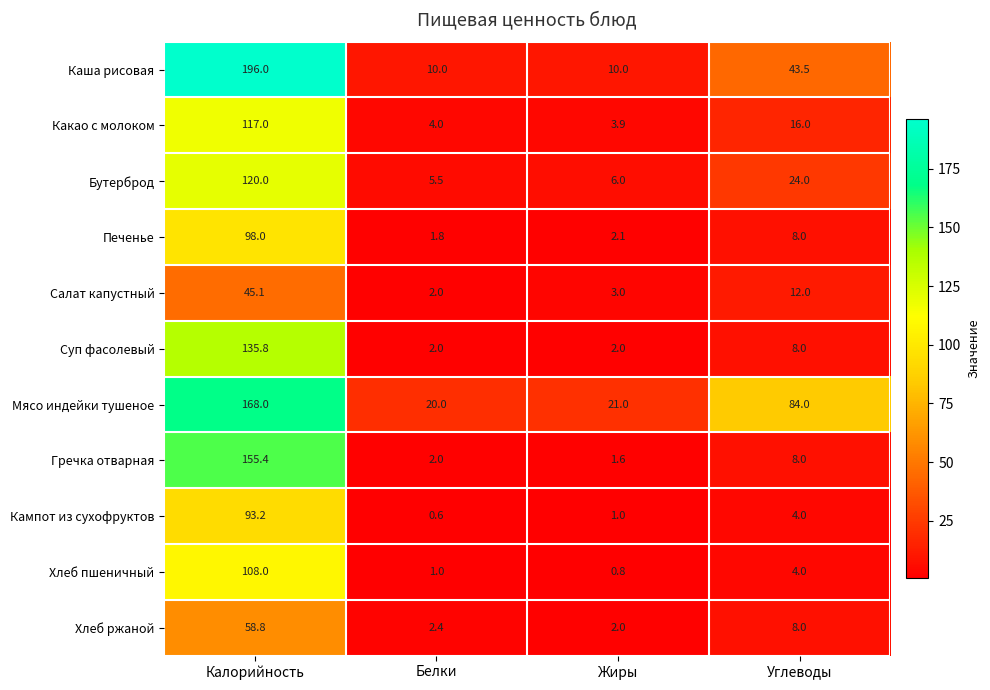

What is the greatest value displayed?

196.0